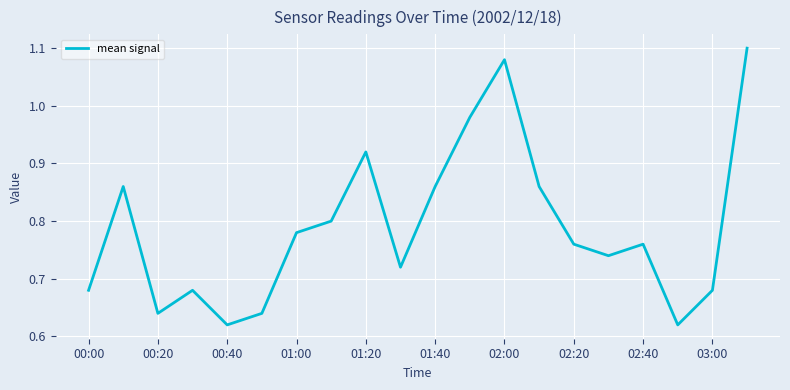

What is the difference between the maximum and minimum values?

0.5